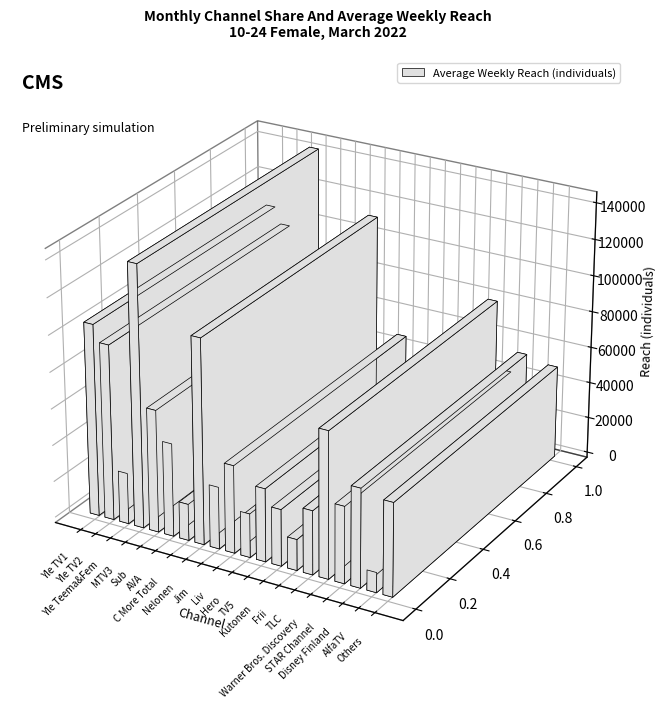

Reading right to left, transcribe all the data shown in this chart.

51000	11000	54000	42000	80000	35000	17000	31000	40000	24000	48000	34000	112000	20000	51000	67000	143000	28000	96000	105000